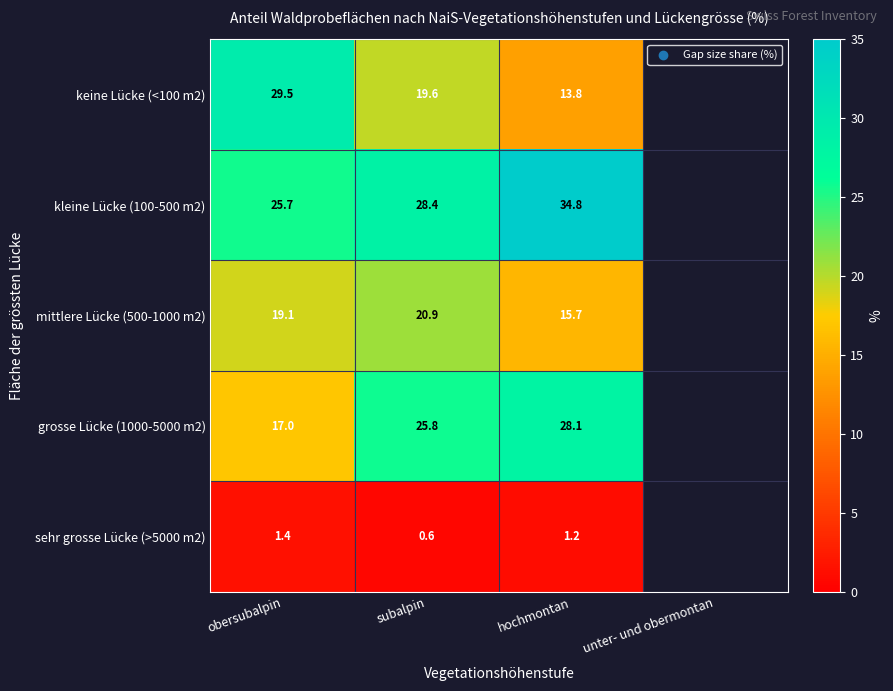

True or false: kleine Lücke (100-500 m2) has a value of 34.8 at hochmontan.

True